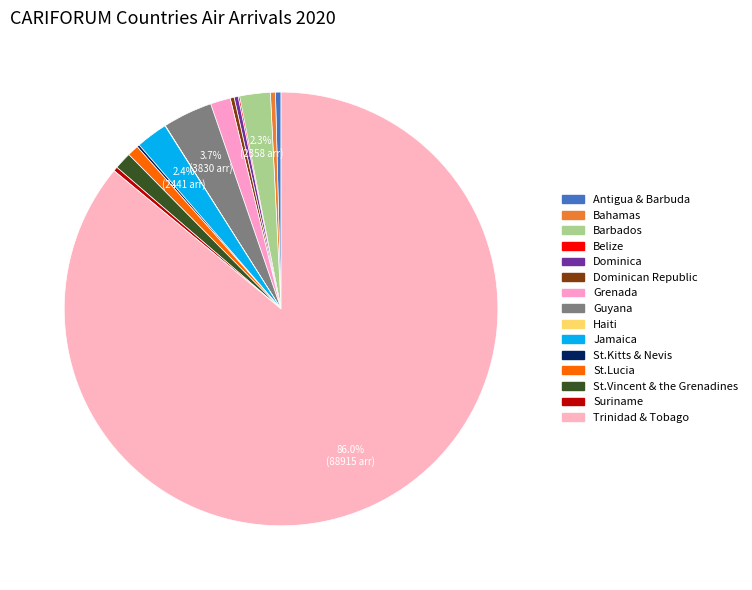

To the nearest percent, what is the difference between the largest and smallest slice percentages?

86%